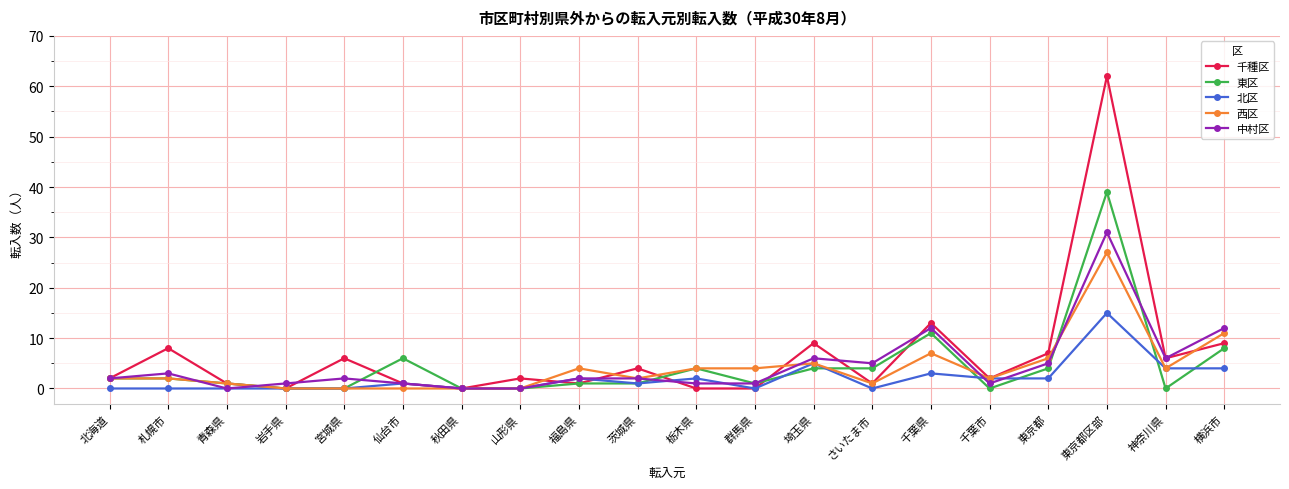

Reading right to left, transcribe all the data shown in this chart.

千種区: 9	6	62	7	2	13	1	9	0	0	4	1	2	0	1	6	0	1	8	2
東区: 8	0	39	4	0	11	4	4	1	4	1	1	0	0	6	0	0	1	2	2
北区: 4	4	15	2	2	3	0	5	0	2	1	2	0	0	1	0	0	0	0	0
西区: 11	4	27	6	2	7	1	5	4	4	2	4	0	0	0	0	0	1	2	2
中村区: 12	6	31	5	1	12	5	6	1	1	2	2	0	0	1	2	1	0	3	2